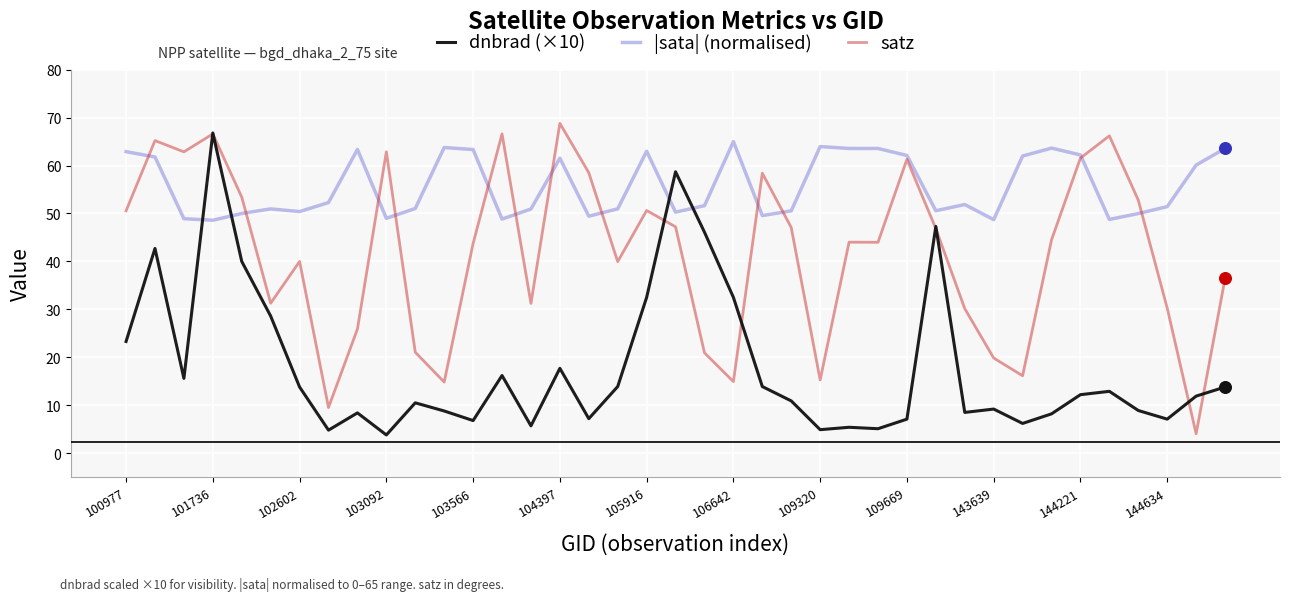

Which series has the largest total across all categories?

|sata| (normalised)